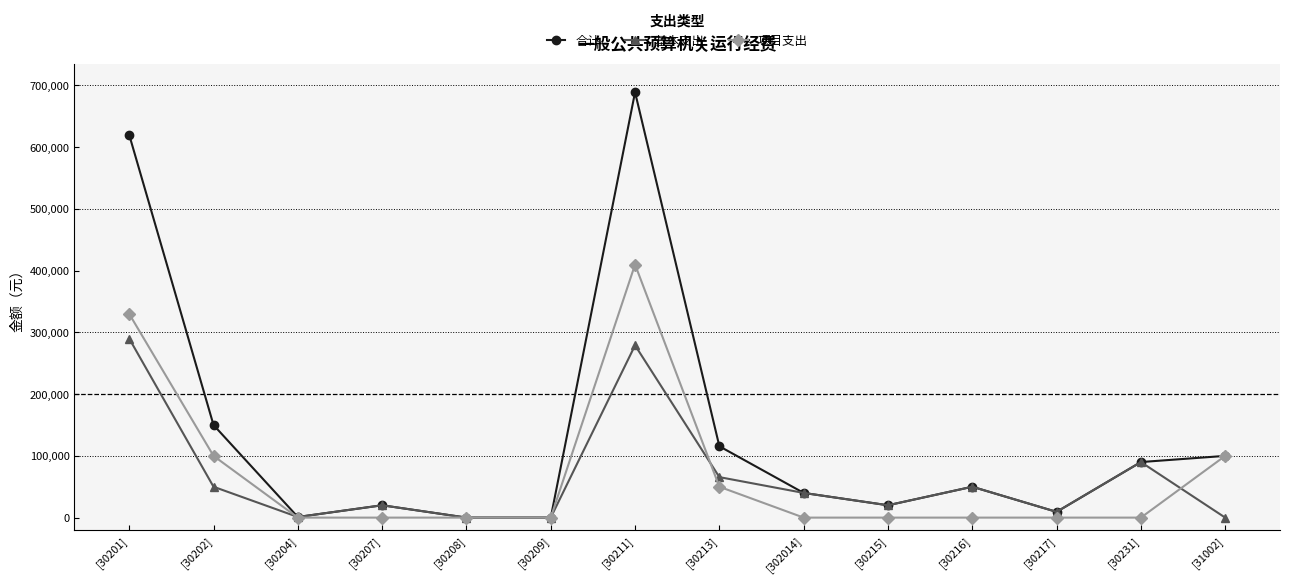

Rank the series by their maximum value, from lowest to highest.

基本支出, 项目支出, 合计